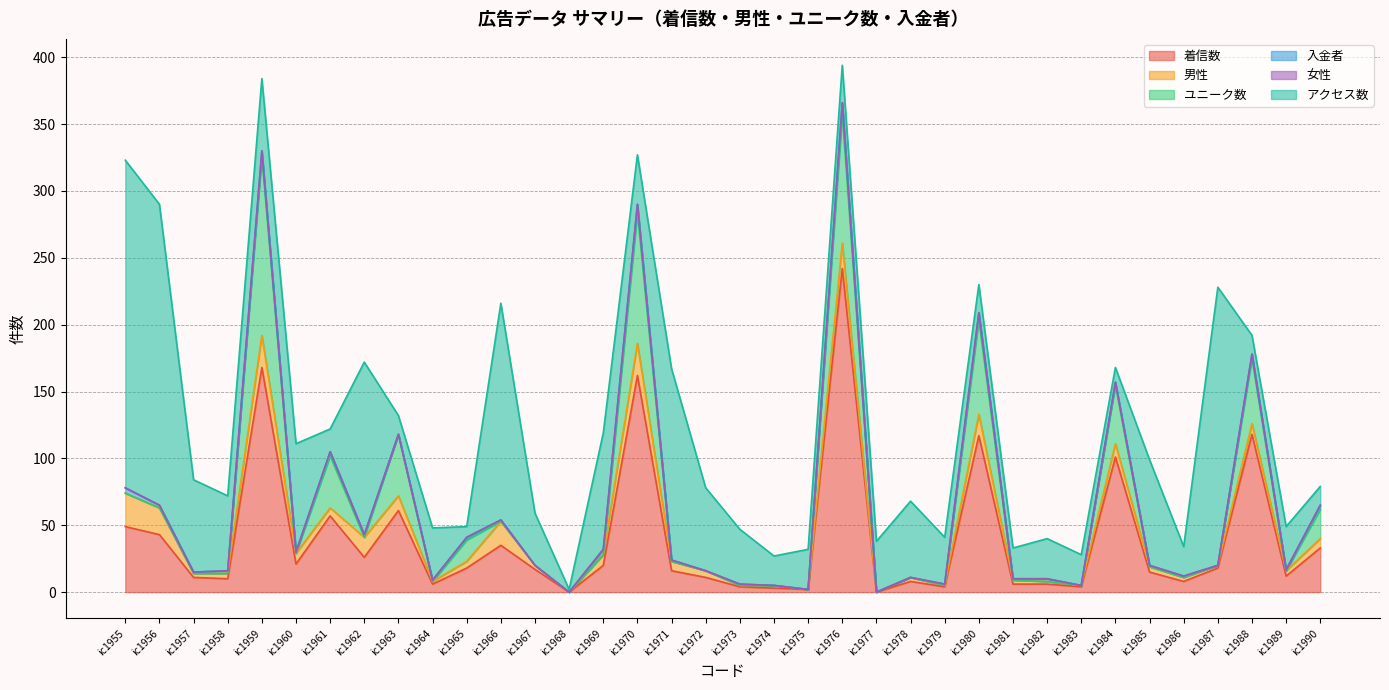

Where does the アクセス数 series first go above 38?

ic1955